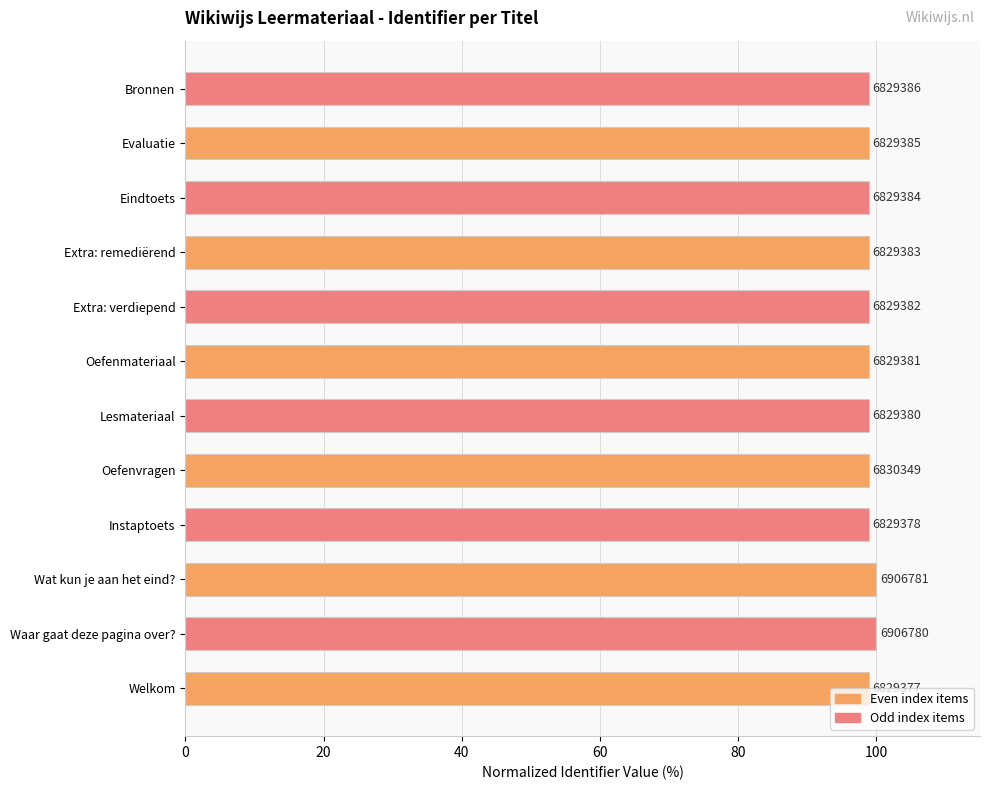

The chart shows a value of 98.9 at Bronnen. True or false?

True